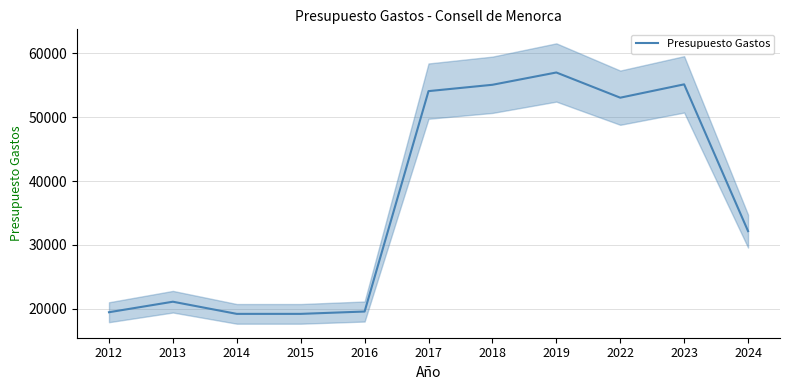

Reading left to right, extract all data points from this chart.

2012=19476.5	2013=21121.2	2014=19219.5	2015=19219.5	2016=19586.8	2017=54059.4	2018=55050.6	2019=56972.8	2022=53032.0	2023=55118.8	2024=32163.5